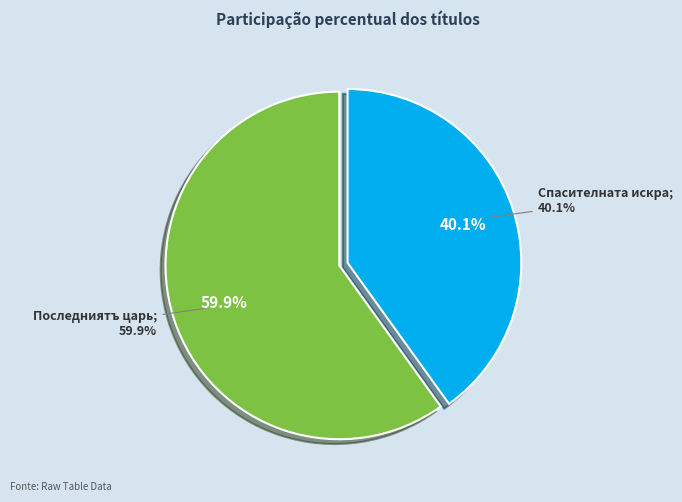

To the nearest percent, what is the combined percentage of Последниятъ царь and Спасителната искра?

100%